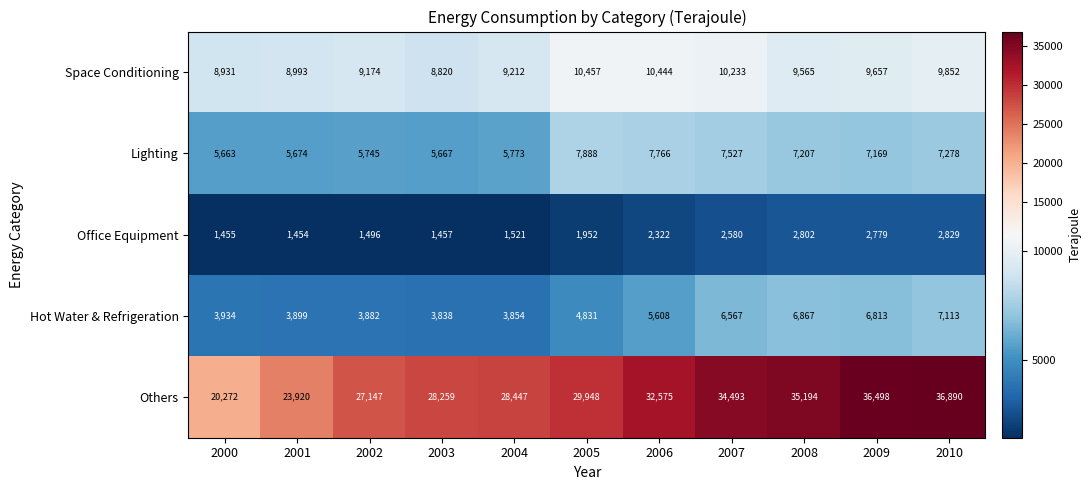

At how many categories does at least one series exceed 10126?

11